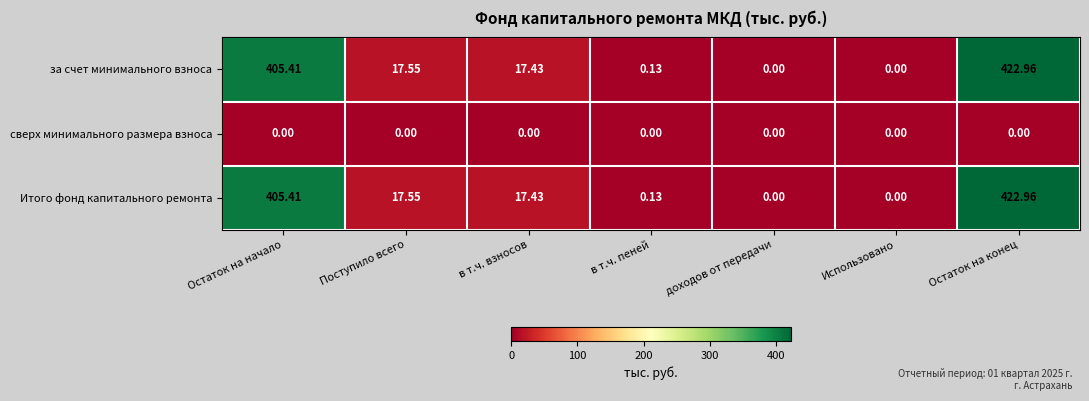

Which label corresponds to the largest value in the chart?

Остаток на конец